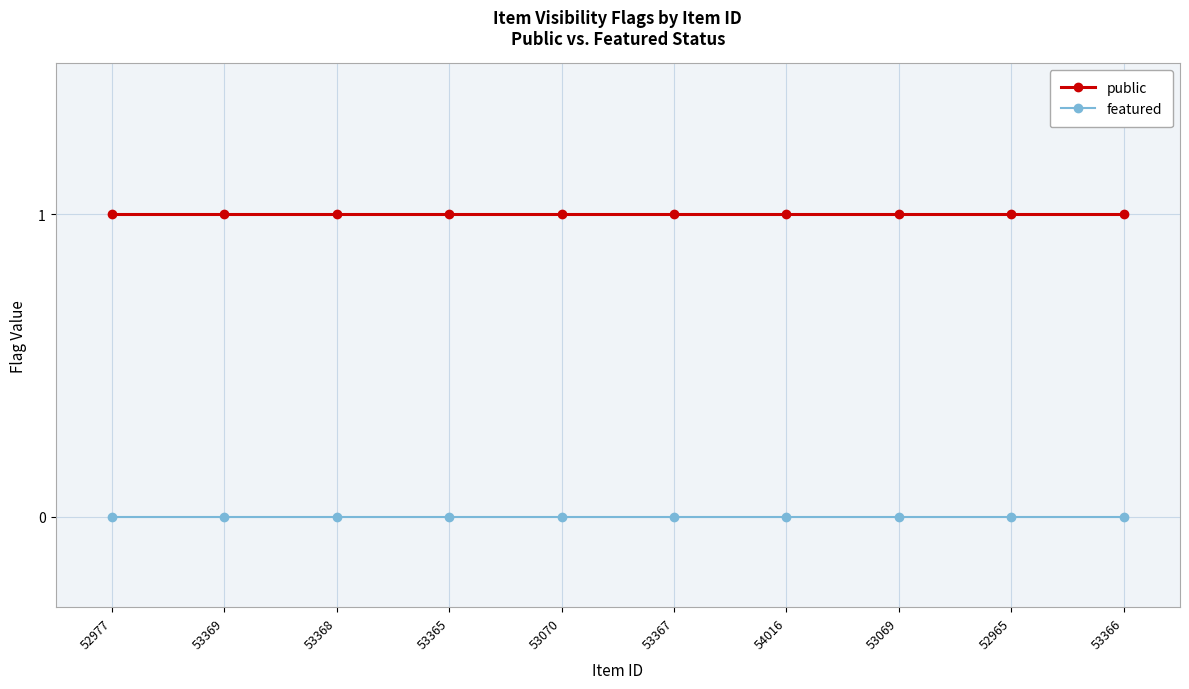

At how many categories does at least one series exceed 0?

10